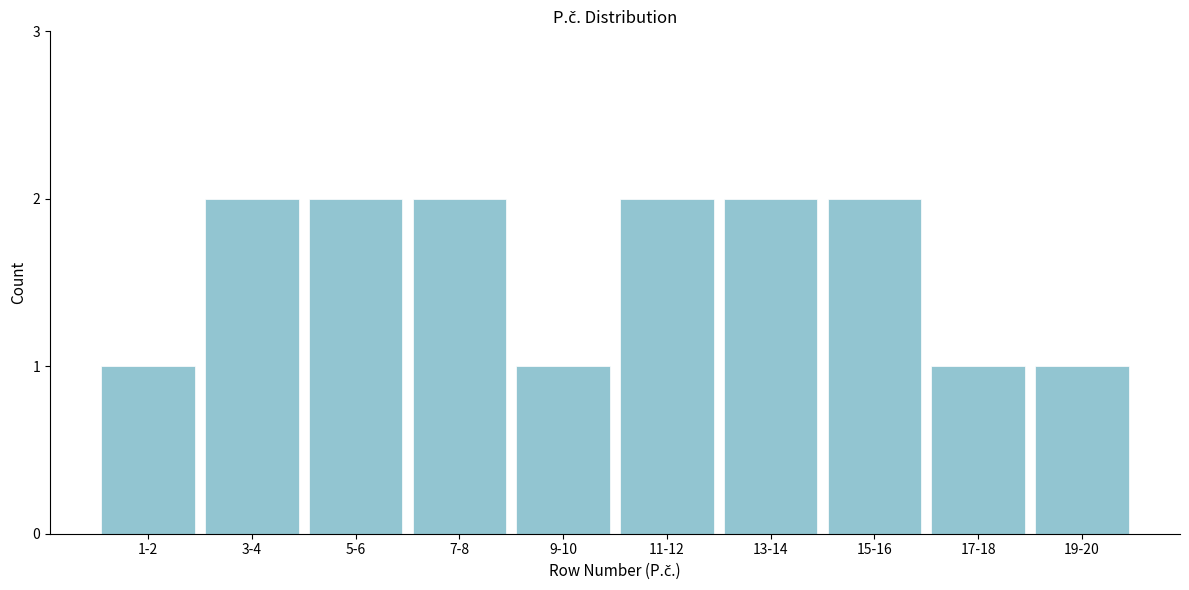

Reading left to right, list all the values displayed in this chart.

1-2=1	3-4=2	5-6=2	7-8=2	9-10=1	11-12=2	13-14=2	15-16=2	17-18=1	19-20=1